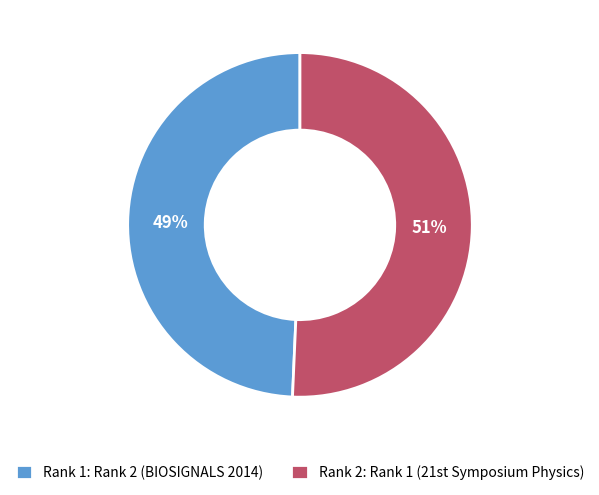

To the nearest percent, what portion does Rank 1: Rank 2 (BIOSIGNALS 2014) represent?

49%